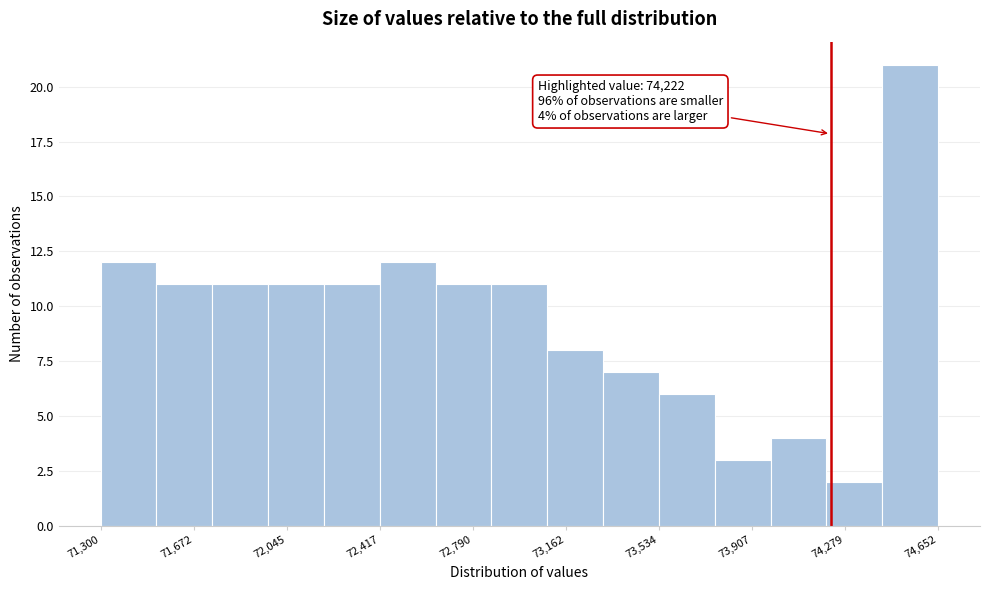

Over which range of the x-axis is the bar tallest?

74450 to 74650